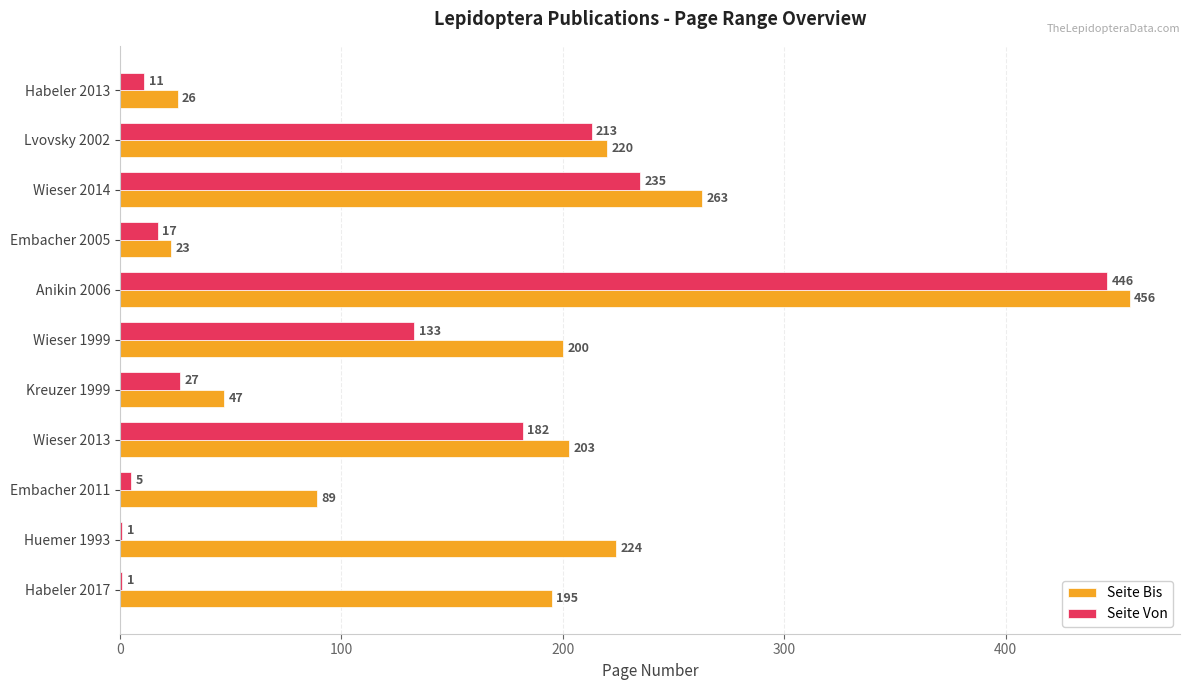

At which category is the sum across all series the highest?

Anikin 2006